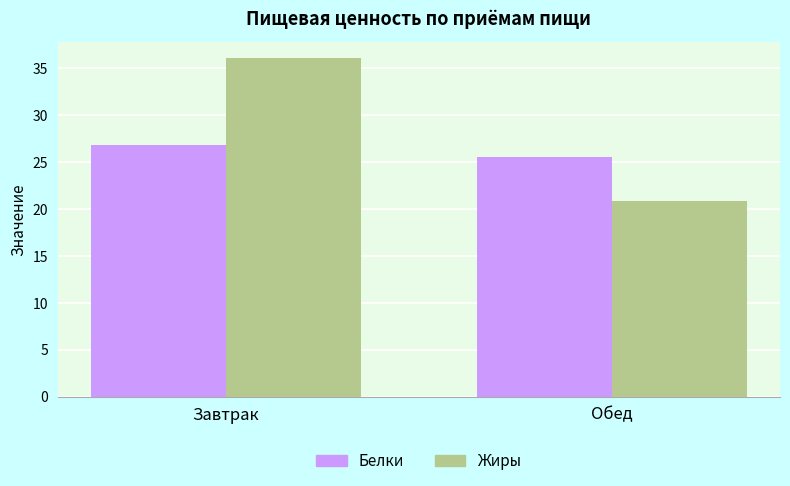

What value does the Белки series have at Завтрак?

26.8